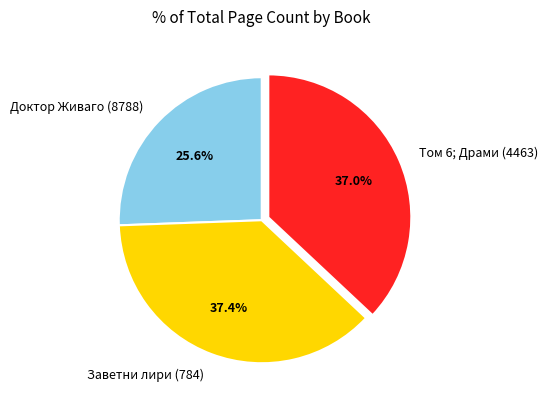

What percentage is the Заветни лири (784) slice, to the nearest percent?

37%